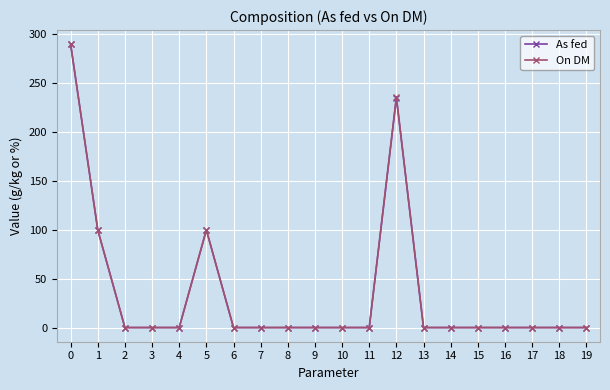

How many data points in As fed are above 0?

4